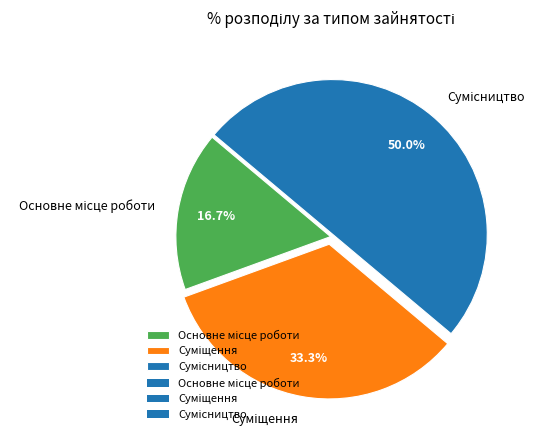

How many segments does this pie chart have?

3